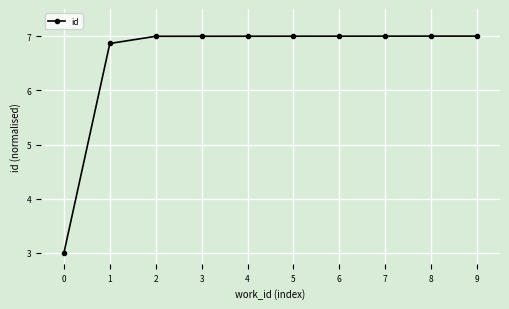

What is the greatest value displayed?

7.0